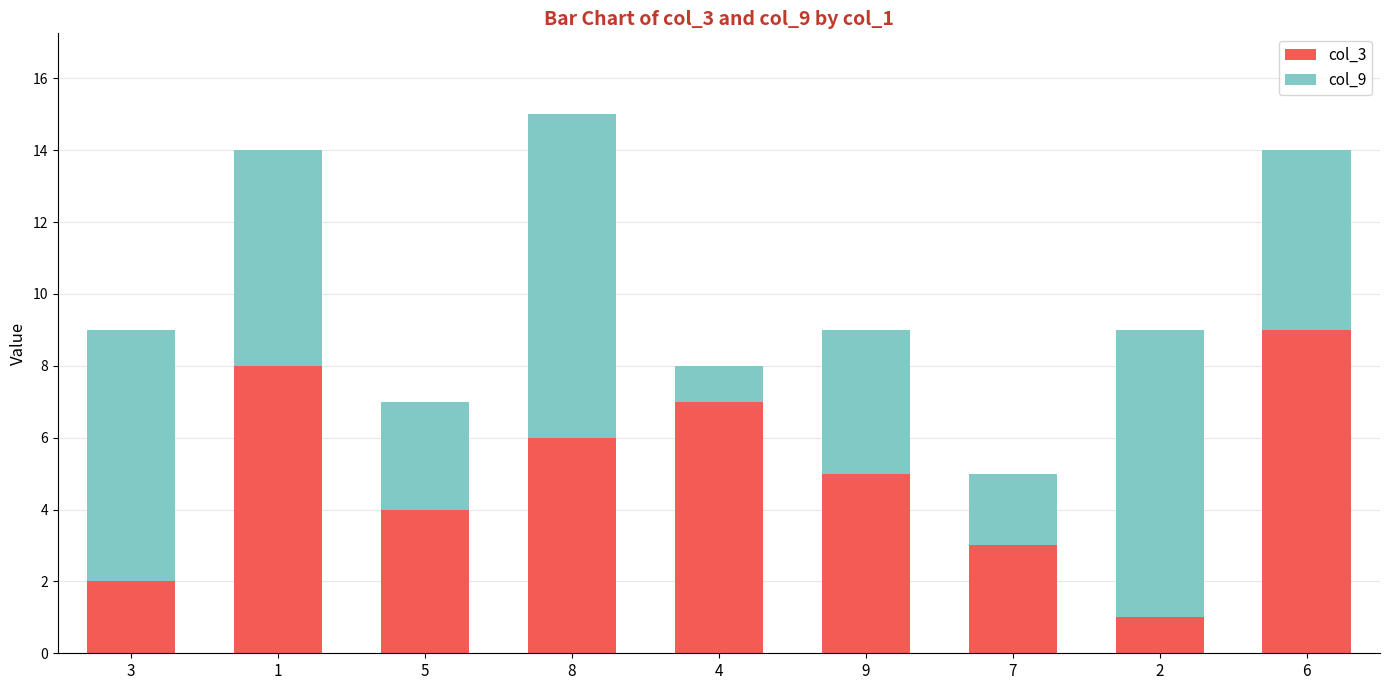

Is it true that col_3 equals 5 at 7?

False